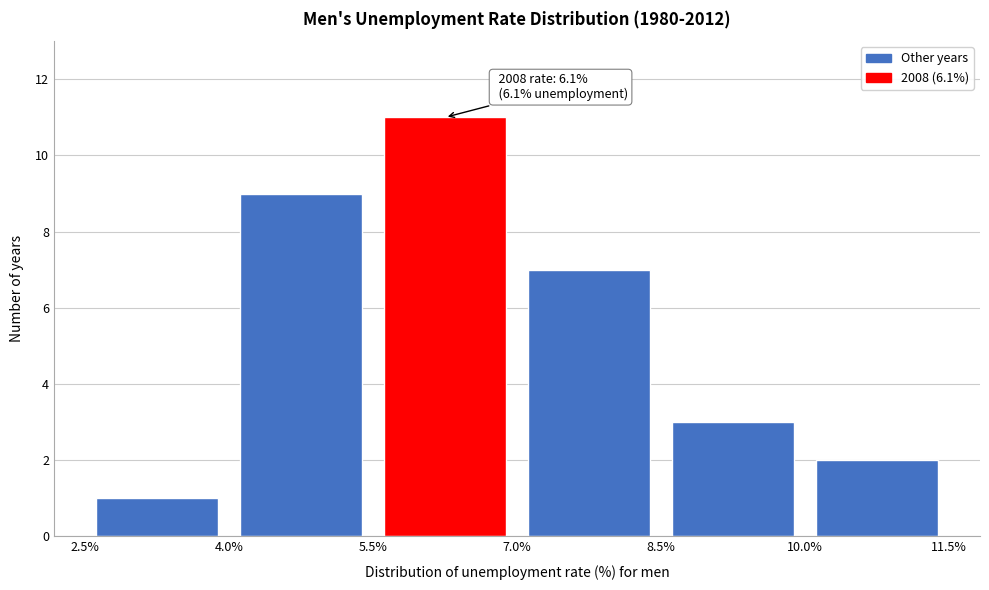

Over which range of the x-axis is the bar tallest?

5.5% to 7.0%